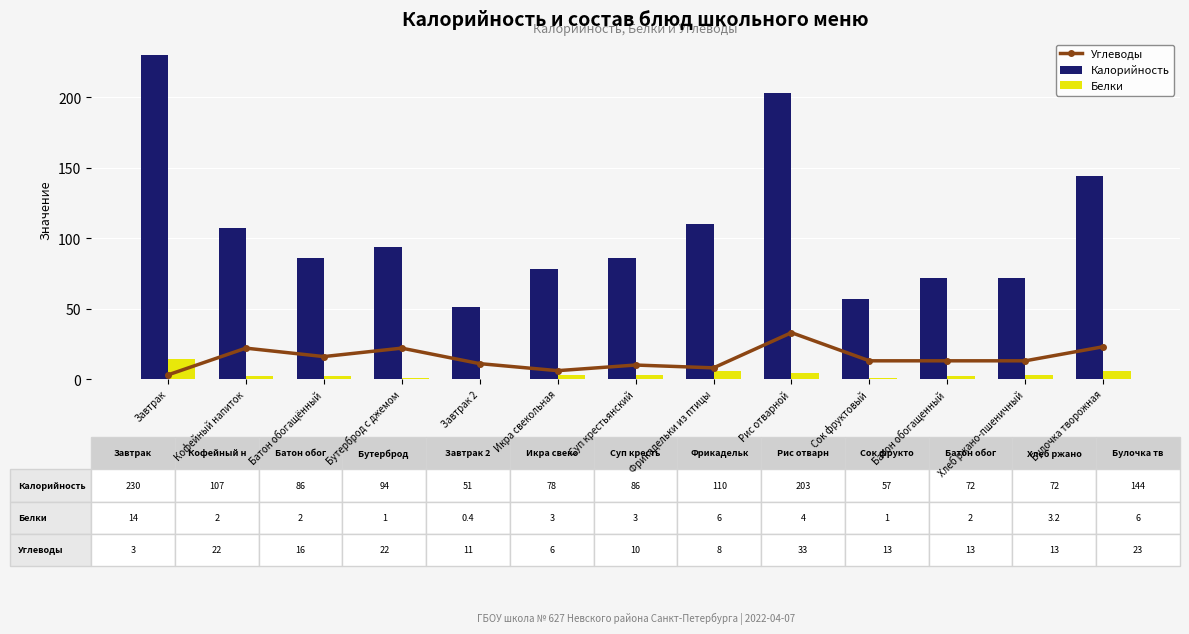

At which category is the sum across all series the highest?

Завтрак